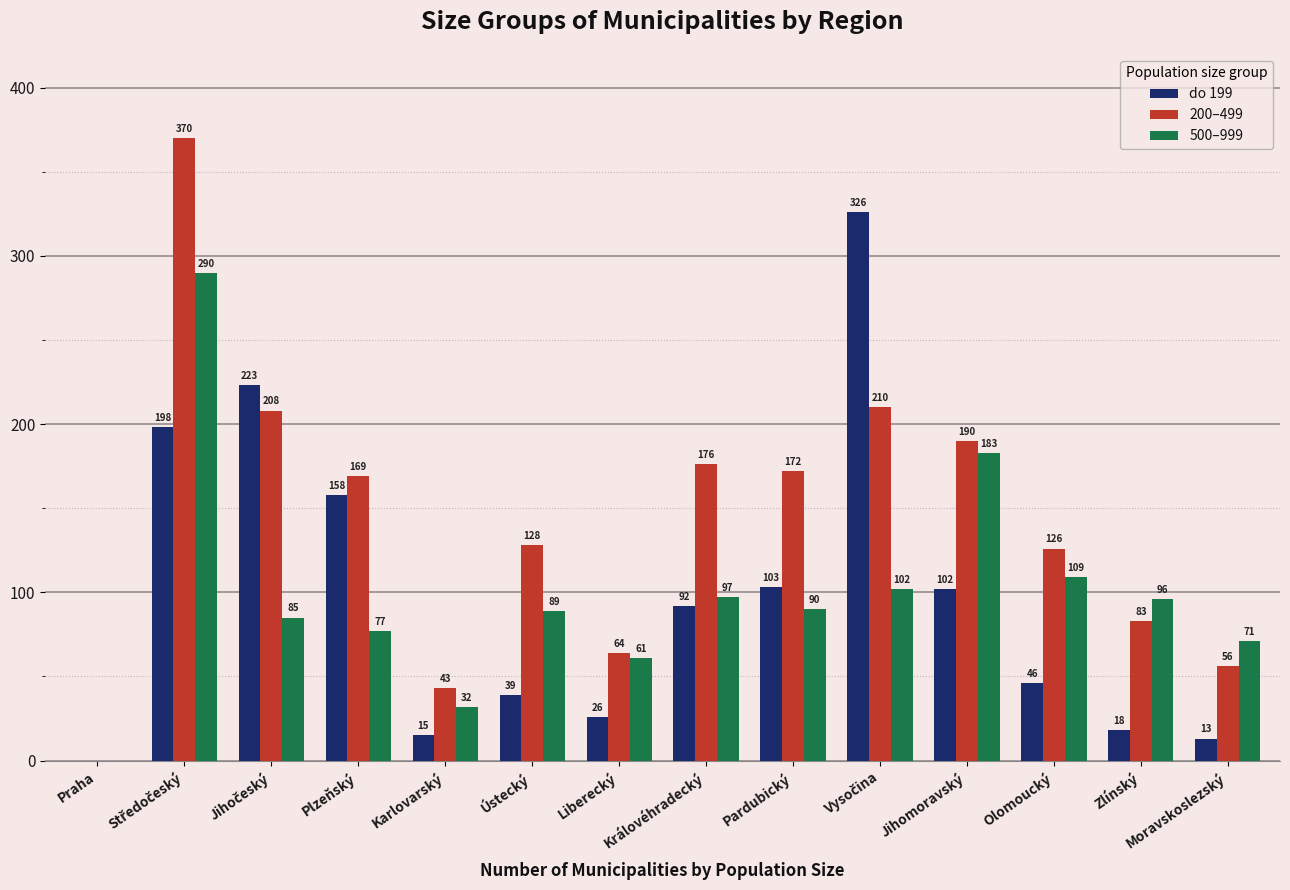

Is it true that do 199 equals 149 at Pardubický?

False